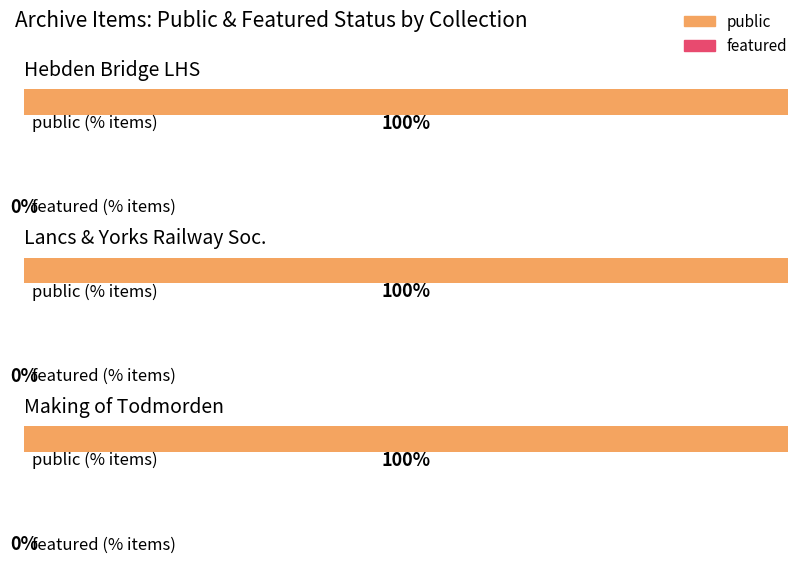

At which category does the chart reach its minimum across all series?

Hebden Bridge Local History Society